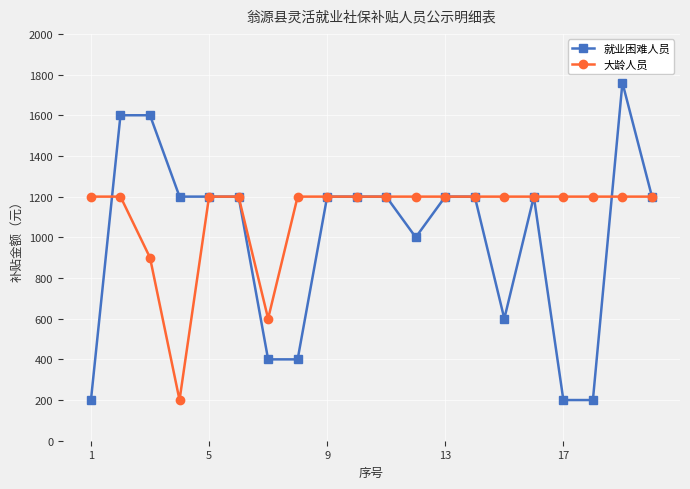

What is the average value of the 大龄人员 series?

1105